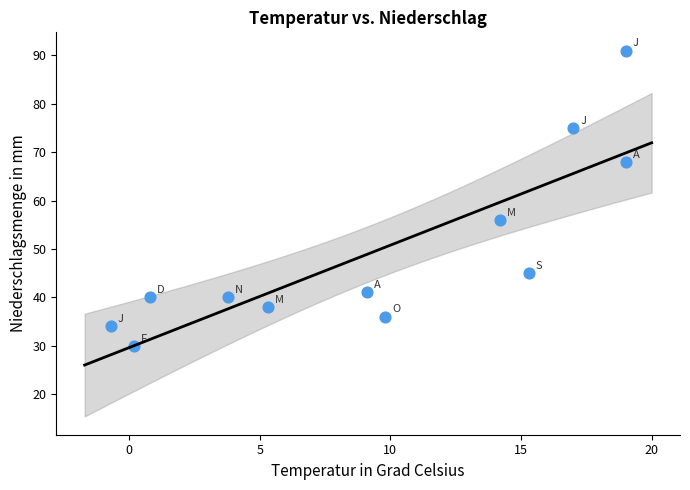

What Y value in the scatter plot is closest to 60?

56